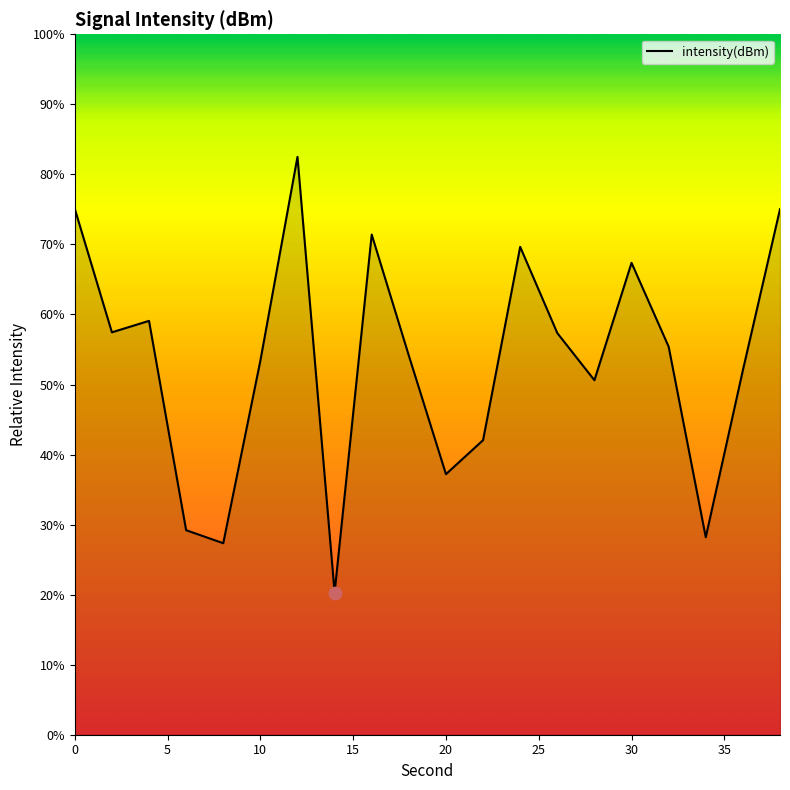

What is the difference between the maximum and minimum values?

62.2